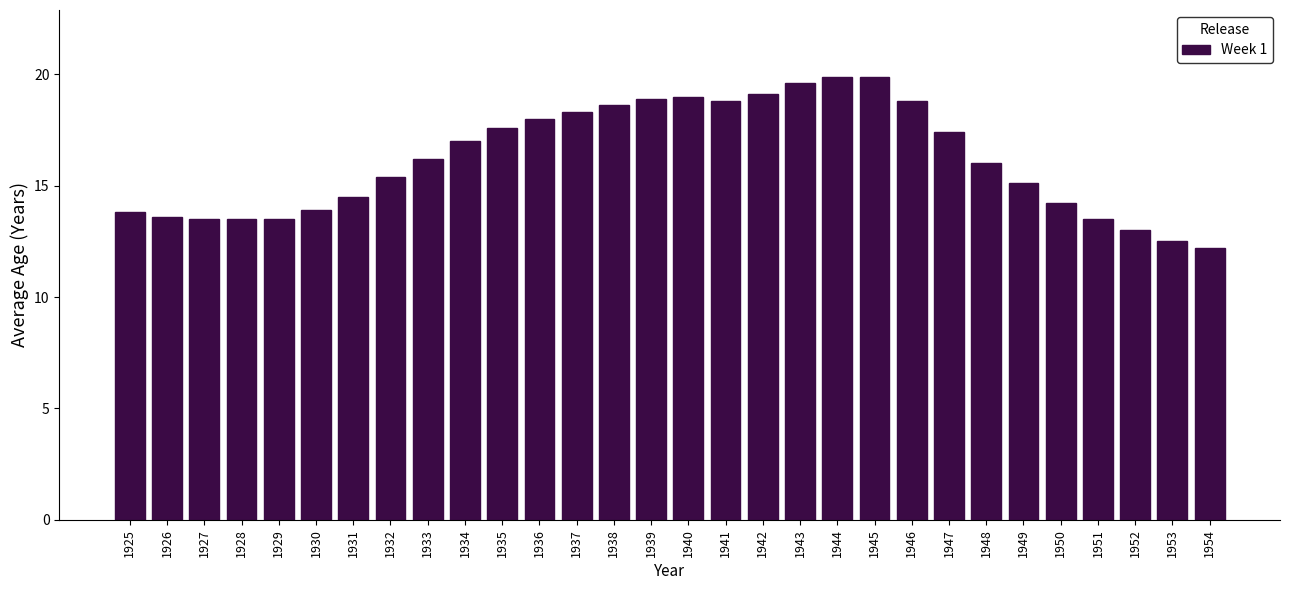

Reading left to right, extract all data points from this chart.

13.8	13.6	13.5	13.5	13.5	13.9	14.5	15.4	16.2	17.0	17.6	18.0	18.3	18.6	18.9	19.0	18.8	19.1	19.6	19.9	19.9	18.8	17.4	16.0	15.1	14.2	13.5	13.0	12.5	12.2